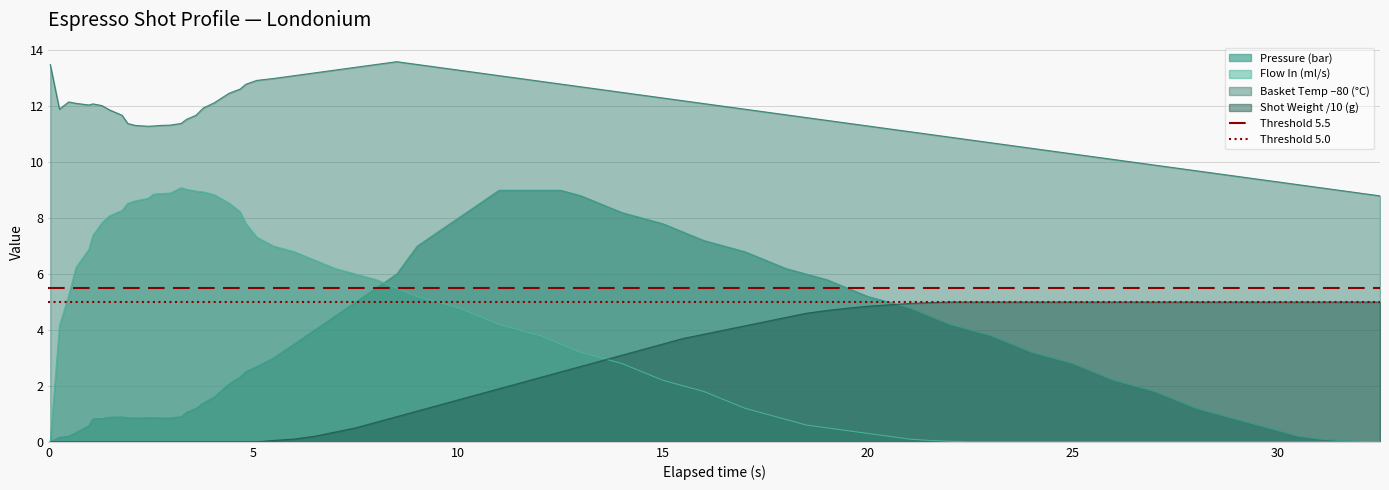

What is the average value of the Threshold 5.0 series?

5.0